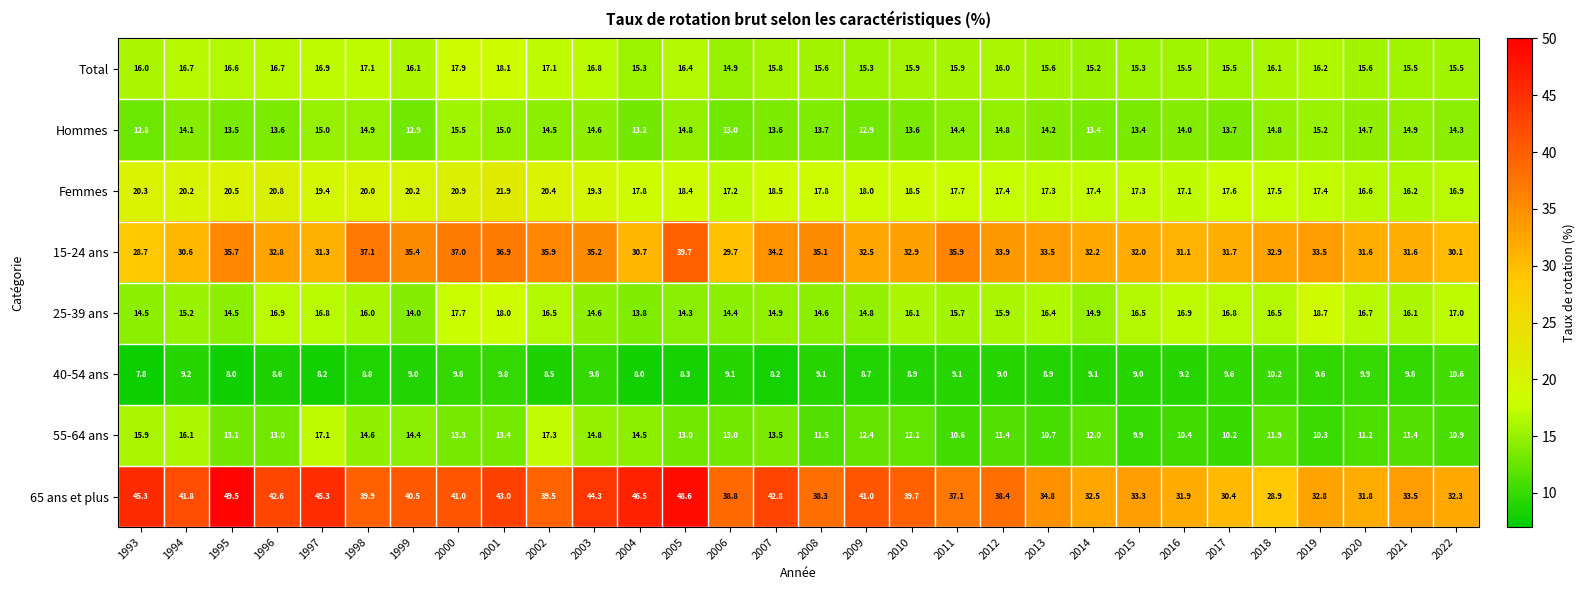

What is the smallest value displayed?

7.8